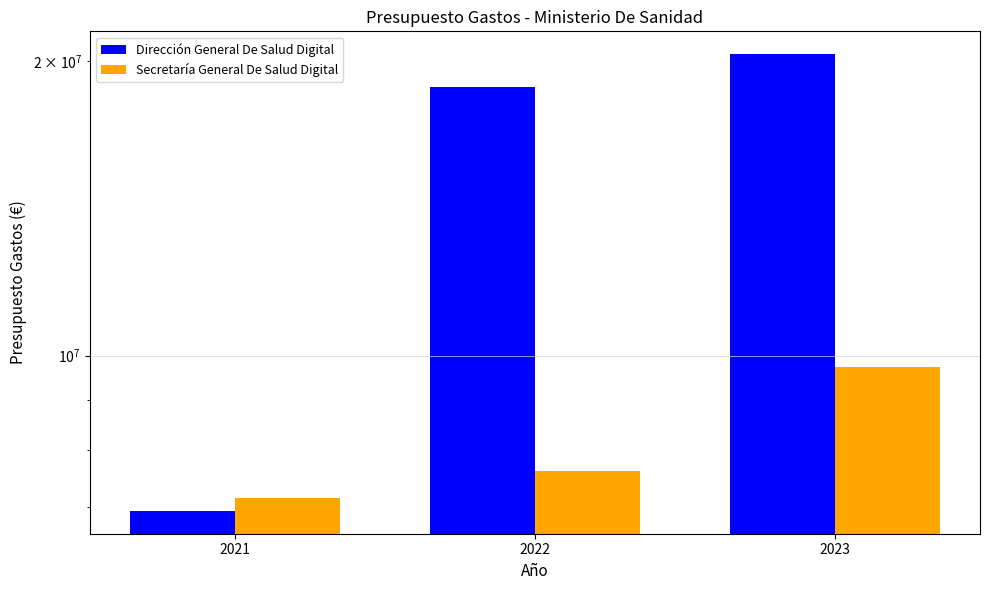

How many data points in Secretaría General De Salud Digital are above 7624300?

1